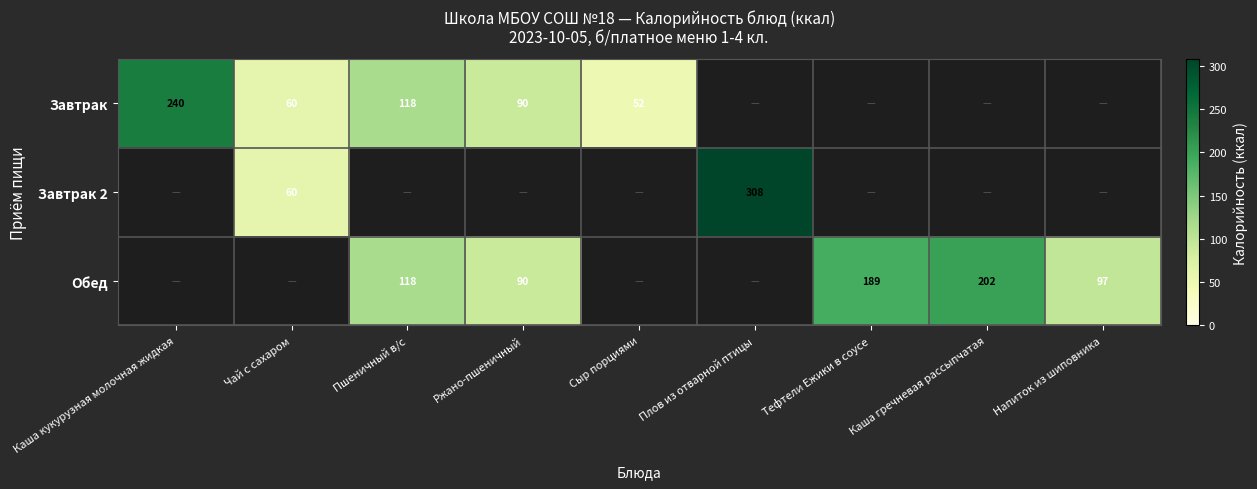

Is it true that Завтрак equals 94 at Чай с сахаром?

False